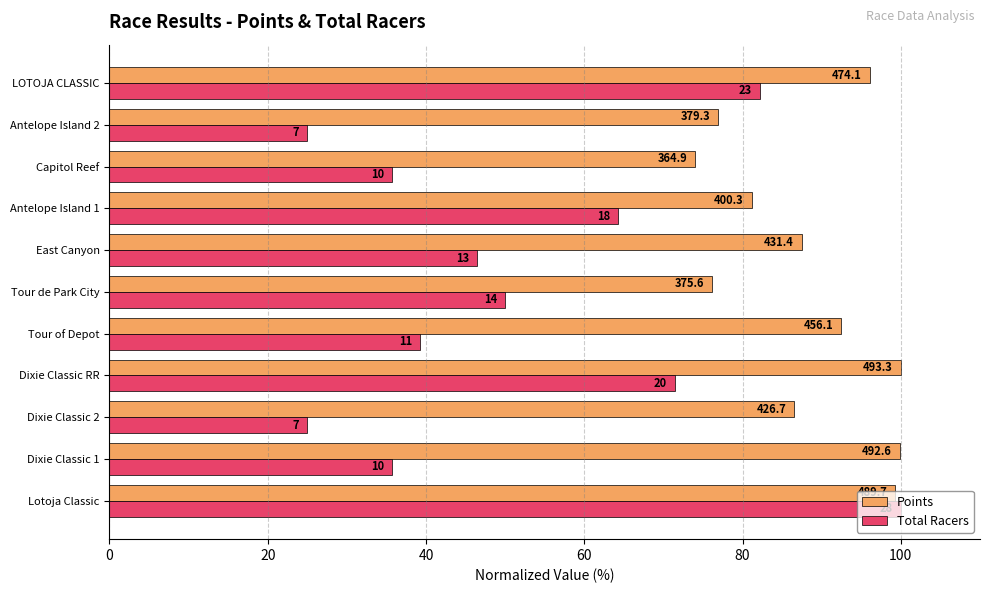

What are all the series names shown in the legend?

Points, Total Racers